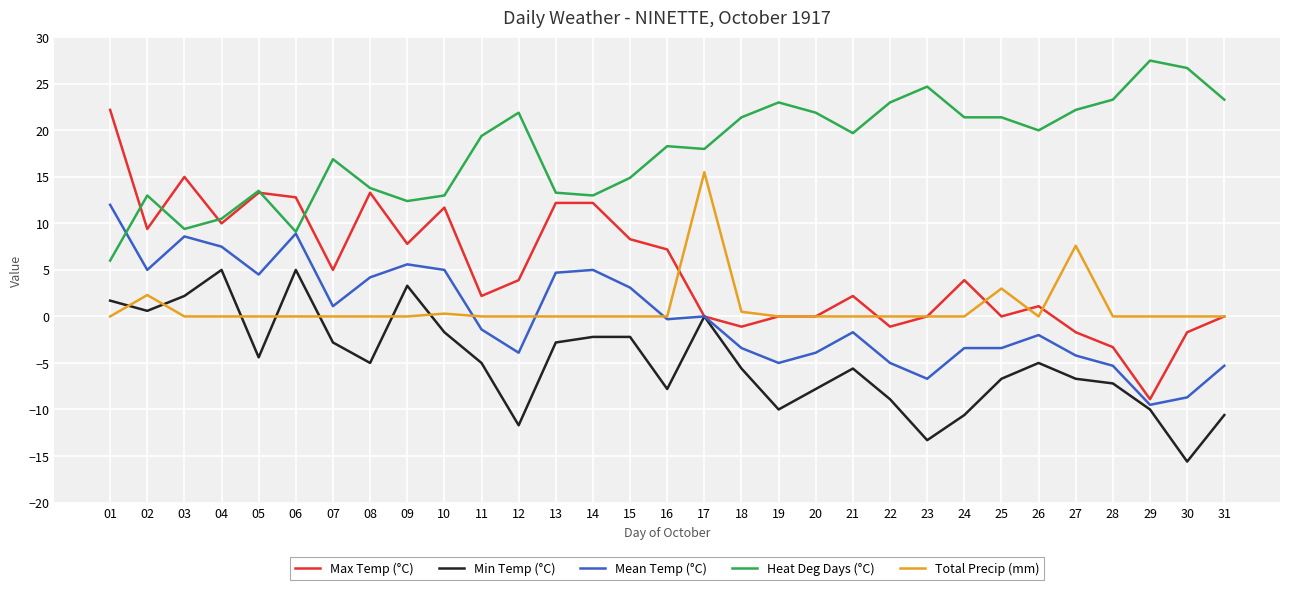

What is the approximate value of Heat Deg Days (°C) at 04?

10.5